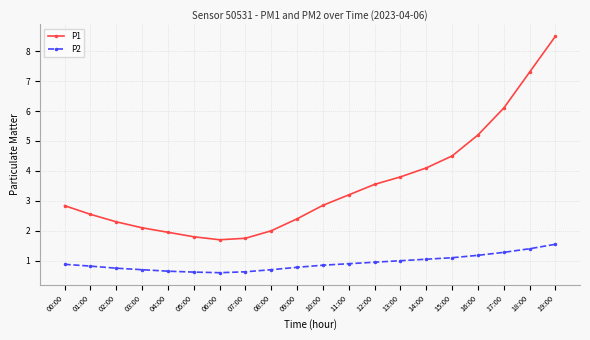

What is the difference between the highest and lowest values at 18:00?

5.9